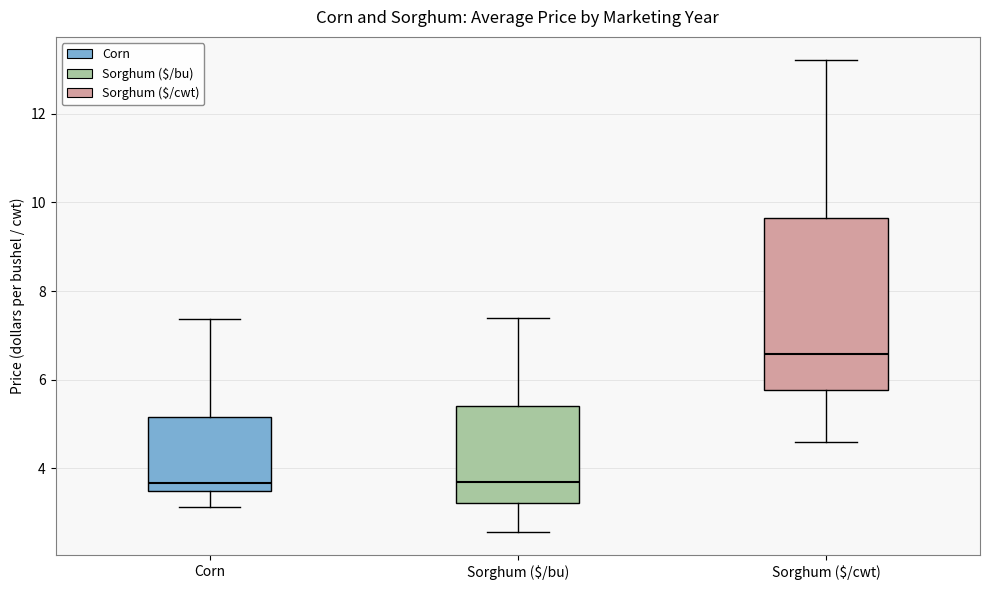

Where is the upper edge of the box for Corn on the y-axis? The values are not printed on the chart, so give them approximately, as read against the axis.

5.2